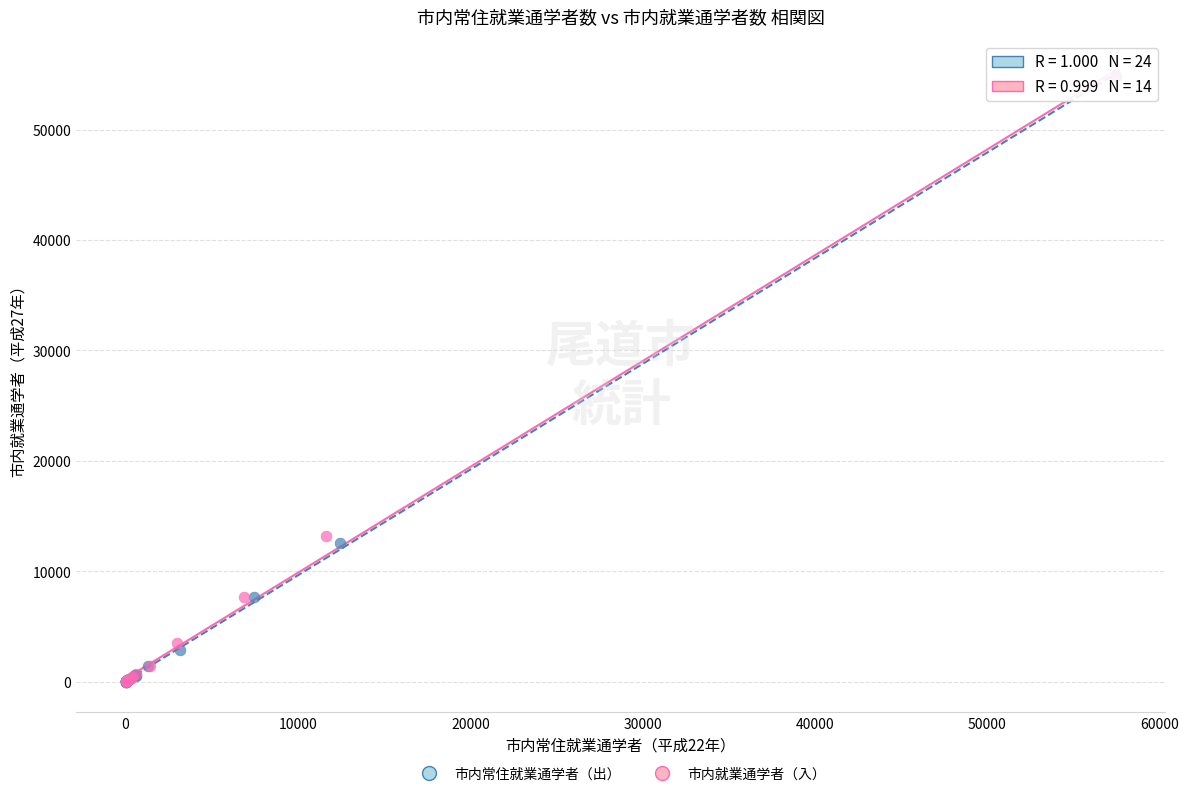

Which series has the largest Y range (max minus min)?

市内常住就業通学者（出）